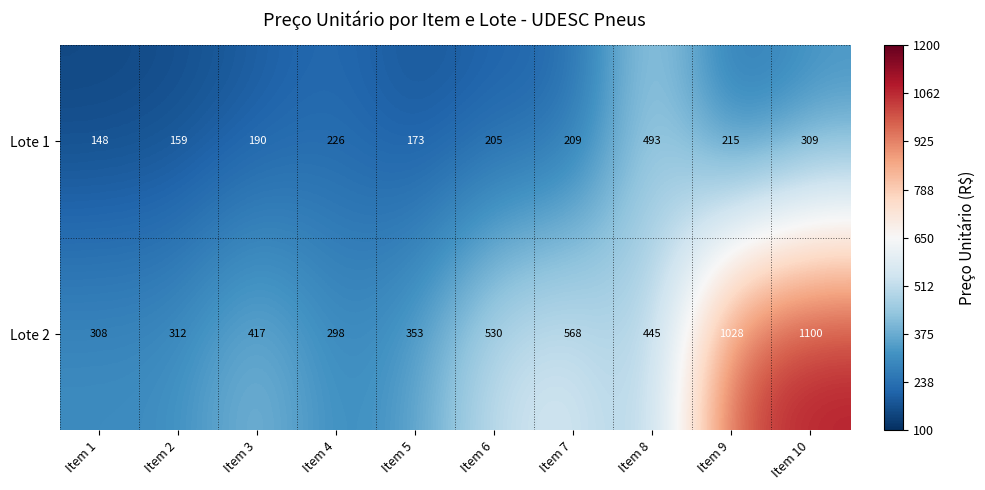

List the series in order of their peak value, highest first.

Lote 2, Lote 1